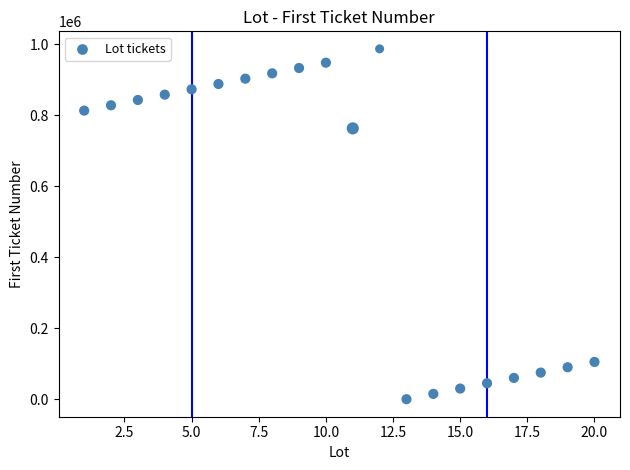

What is the range of Y values (max minus min)?

987000